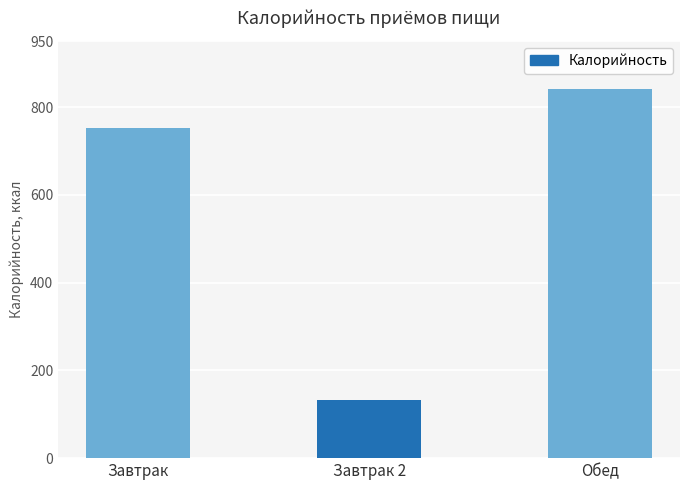

Reading right to left, list all the values displayed in this chart.

Обед=840.1	Завтрак 2=132.0	Завтрак=752.0